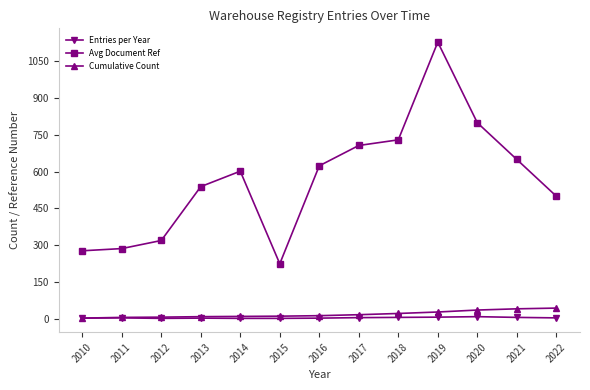

What is the highest value of the Entries per Year series?

8